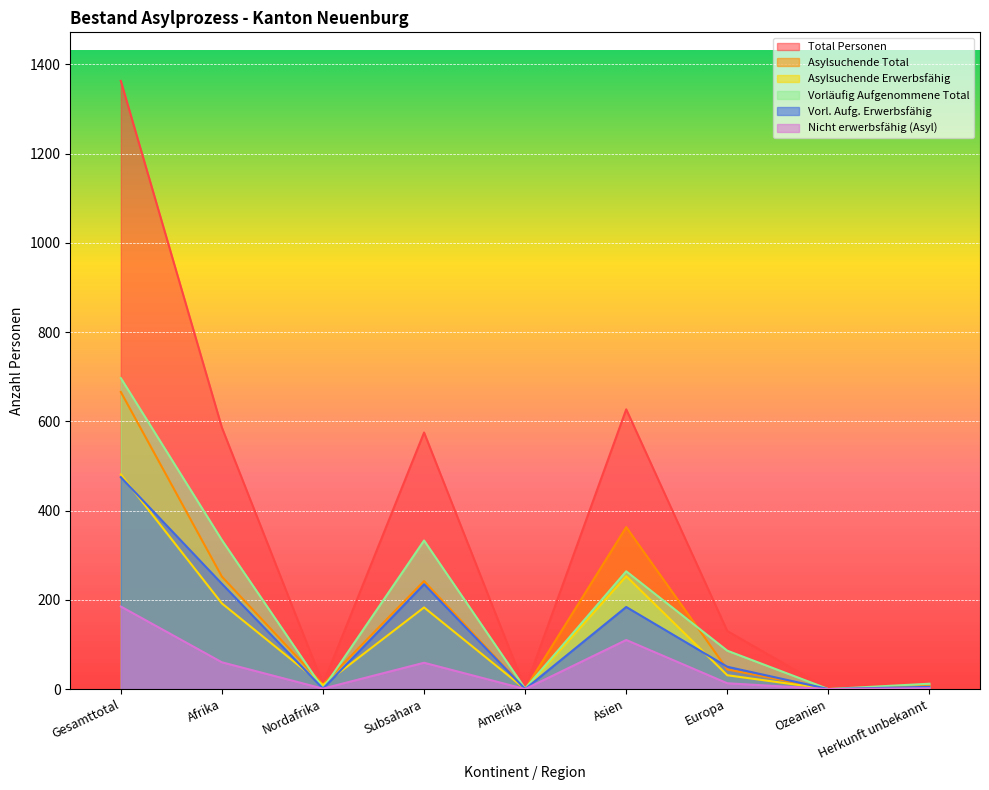

Between which two adjacent categories do Asylsuchende Erwerbsfähig and Vorläufig Aufgenommene Total first intersect?

Afrika and Nordafrika